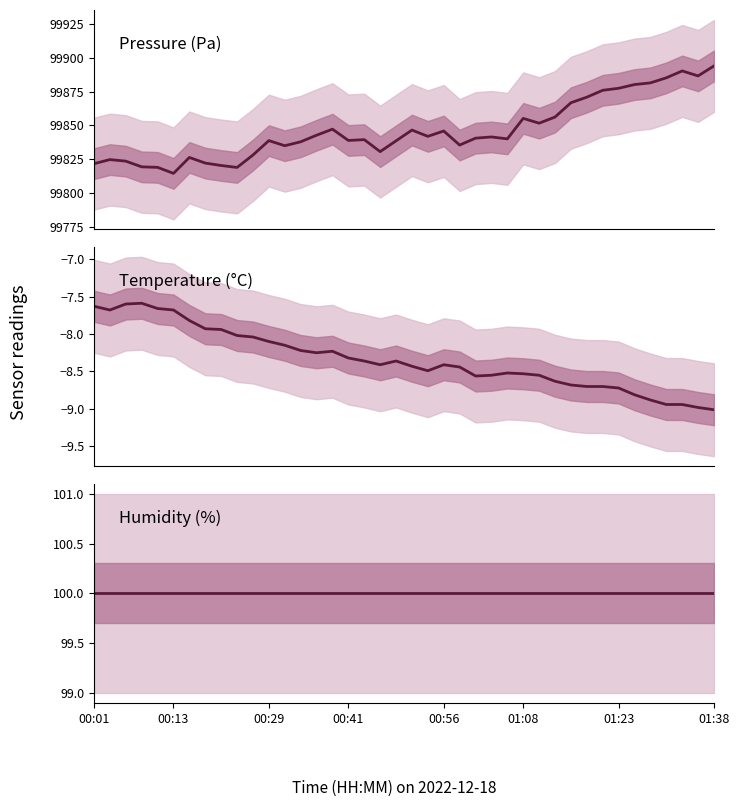

Count the number of data series in this chart.

3